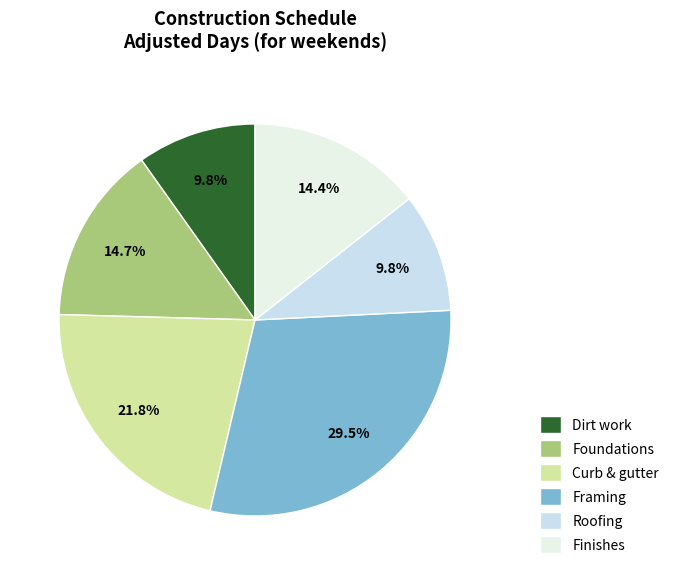

Combined, what portion of the pie is Dirt work and Foundations?

24.6%